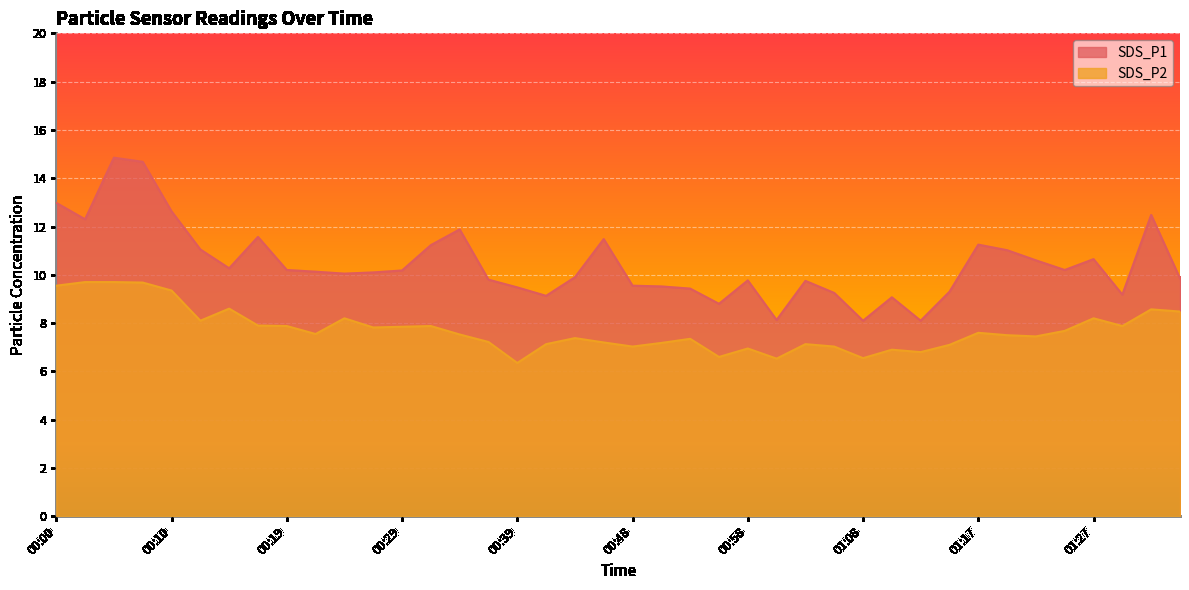

True or false: SDS_P2 and SDS_P1 cross at least once.

False